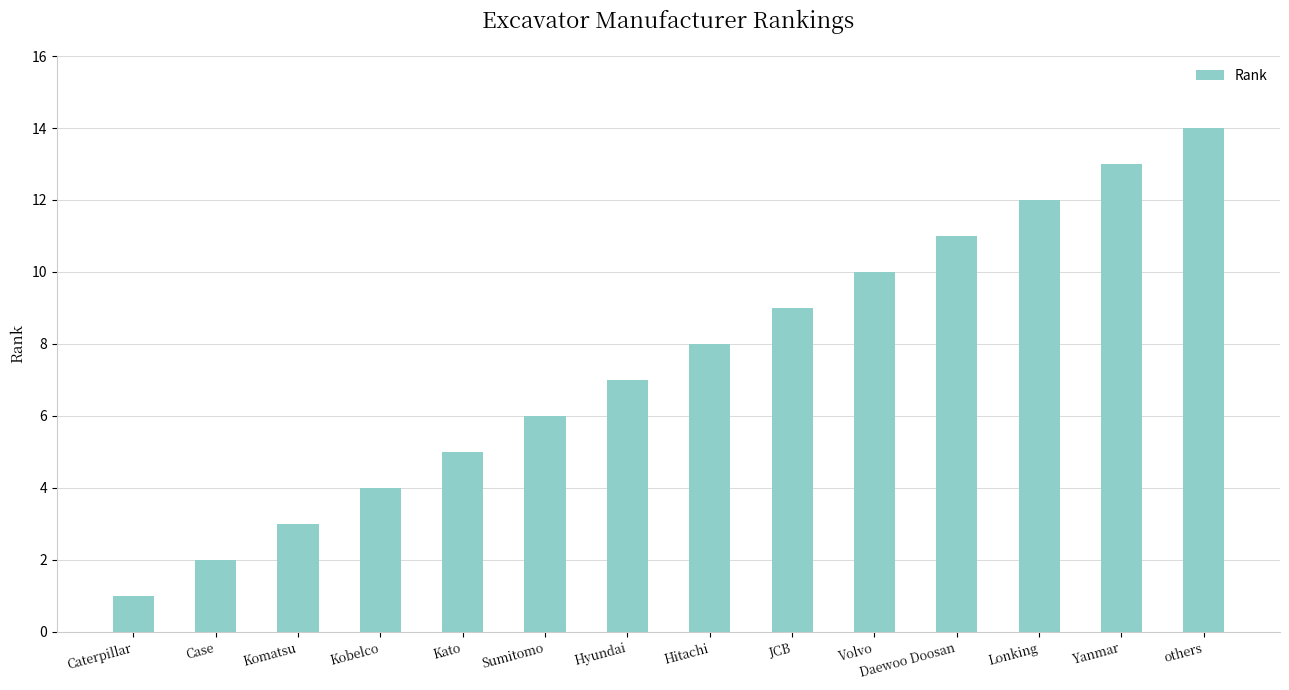

List the labels in order of value, smallest first.

Caterpillar, Case, Komatsu, Kobelco, Kato, Sumitomo, Hyundai, Hitachi, JCB, Volvo, Daewoo Doosan, Lonking, Yanmar, others